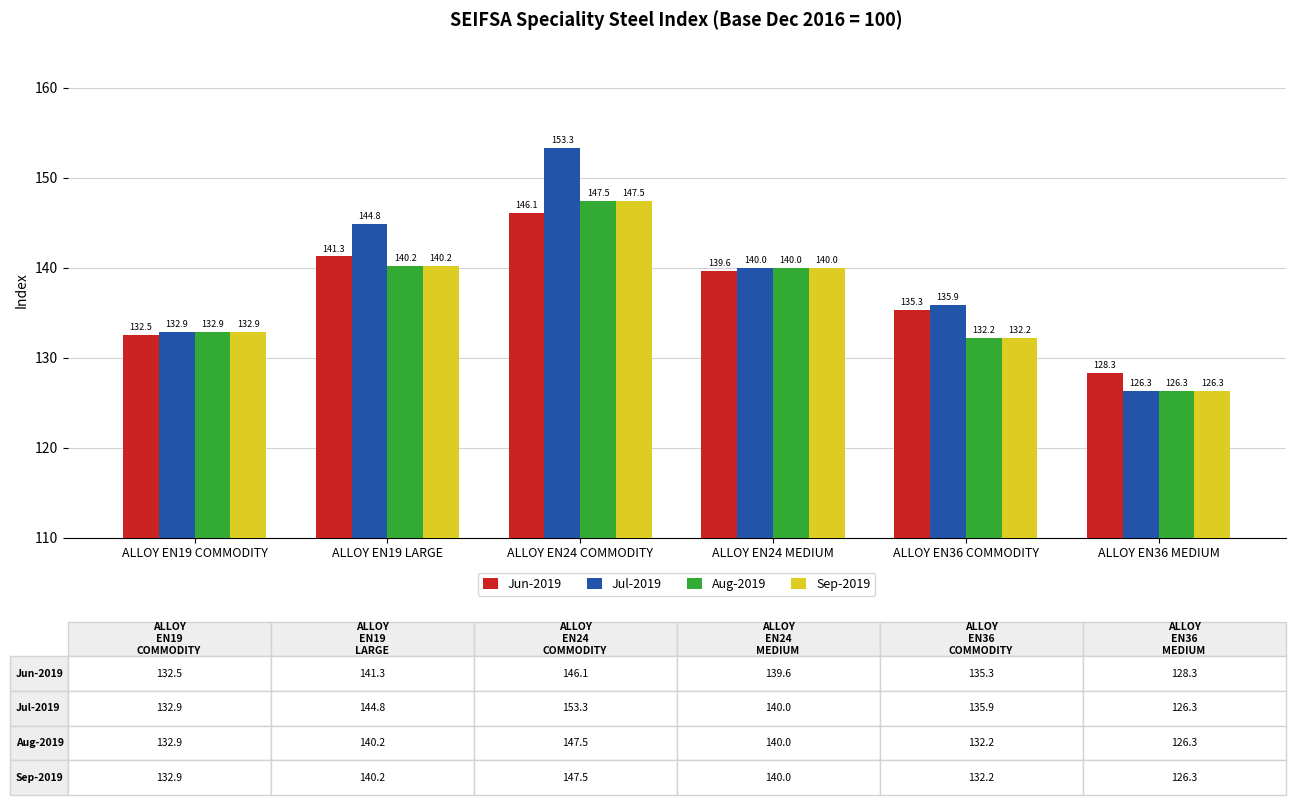

Between ALLOY EN36 COMMODITY and ALLOY EN36 MEDIUM, which series saw the biggest shift?

Jul-2019